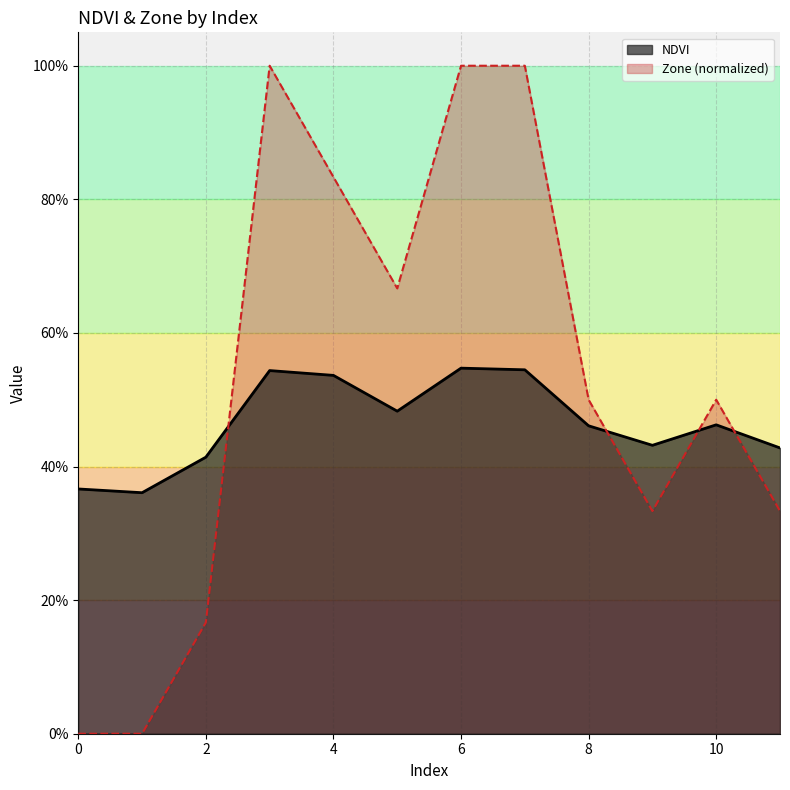

Is the value of Zone at 1 greater than the value of NDVI at 3?

No